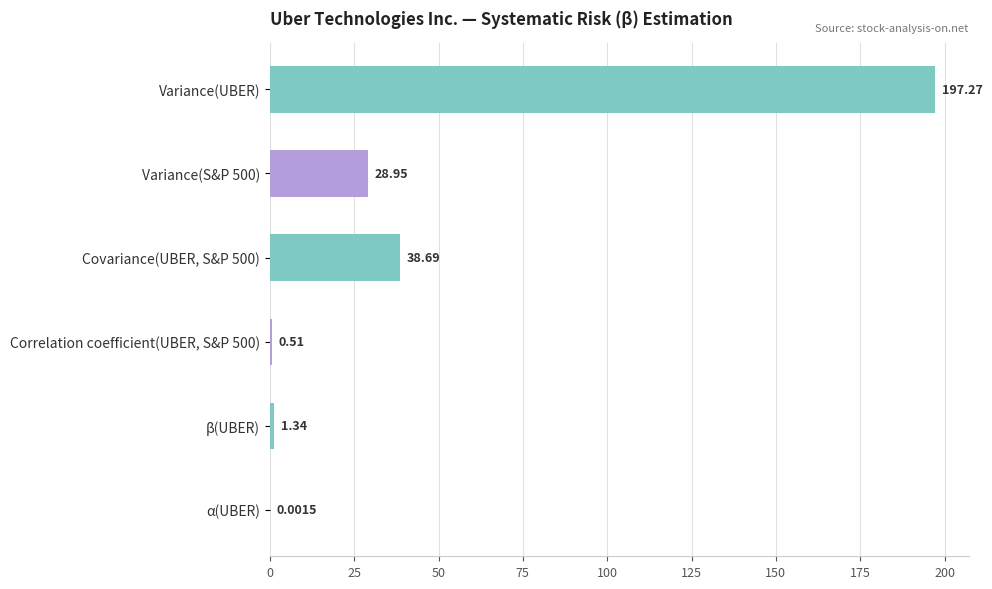

Are the bars horizontal?

Yes